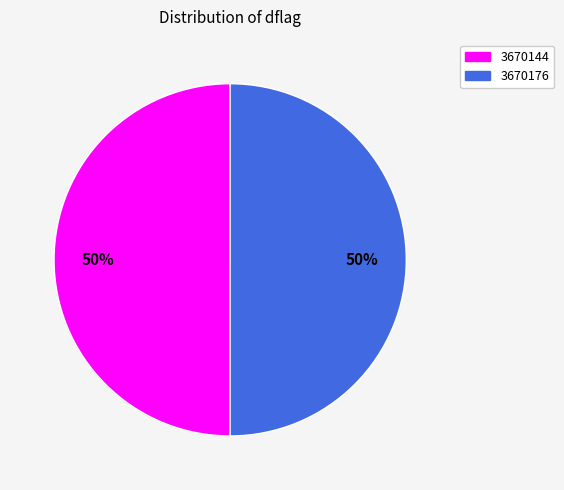

To the nearest percent, what is the average slice percentage?

50%